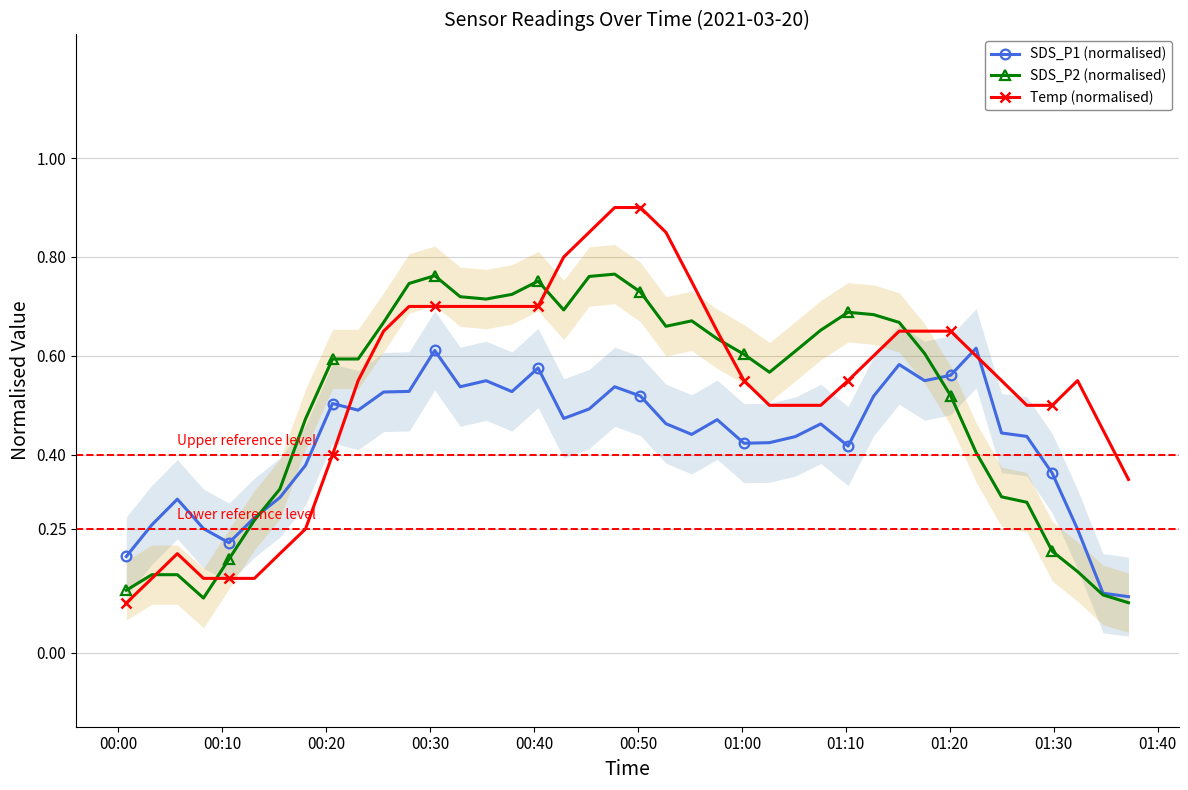

What is the maximum value shown in the chart?

0.9